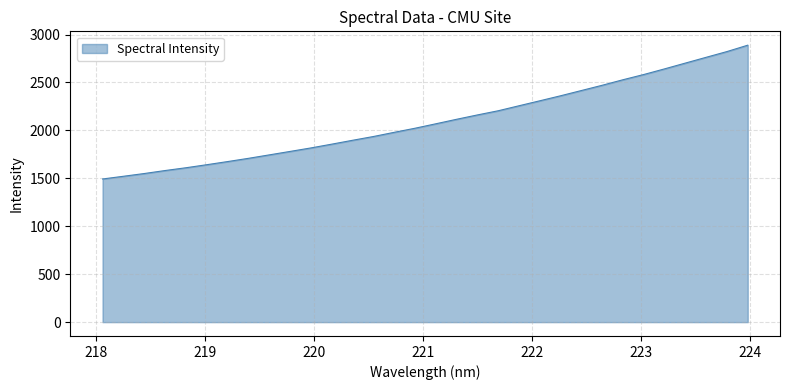

What is the minimum value shown in the chart?

1493.0